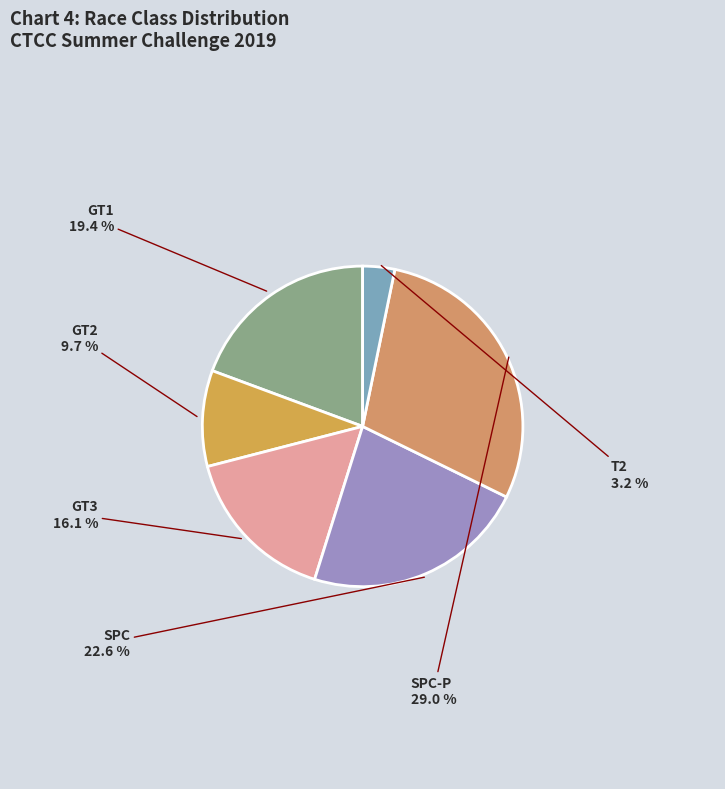

Count the number of slices in the pie.

6